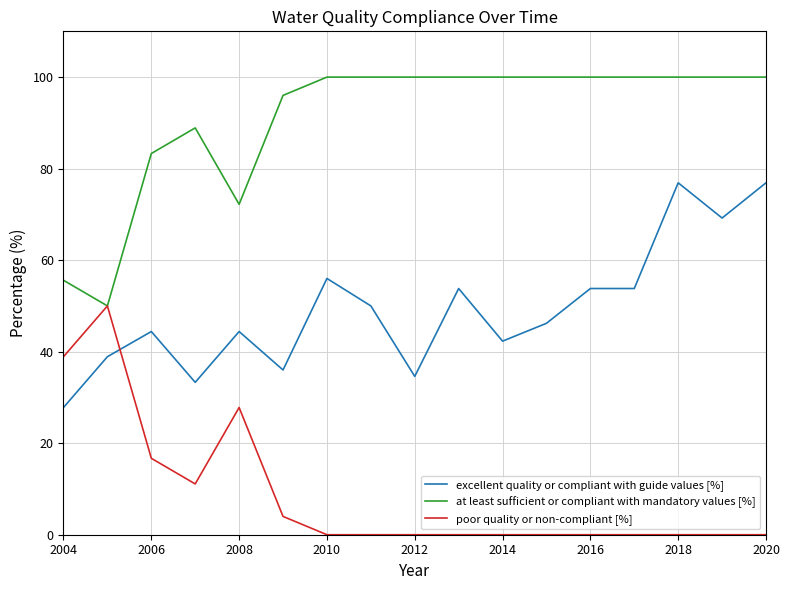

What is the minimum value for excellent quality or compliant with guide values [%]?

27.8